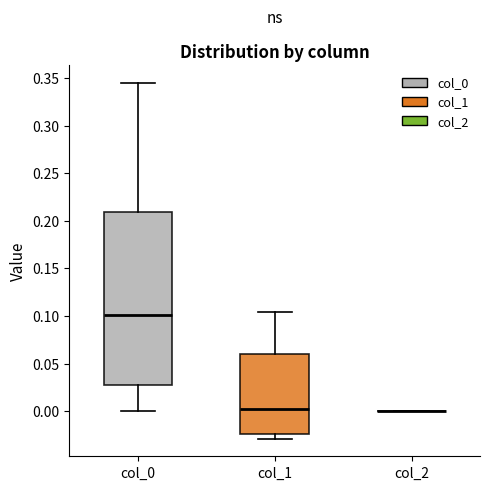

Which box is the tallest, from its lower edge to its upper edge?

col_0